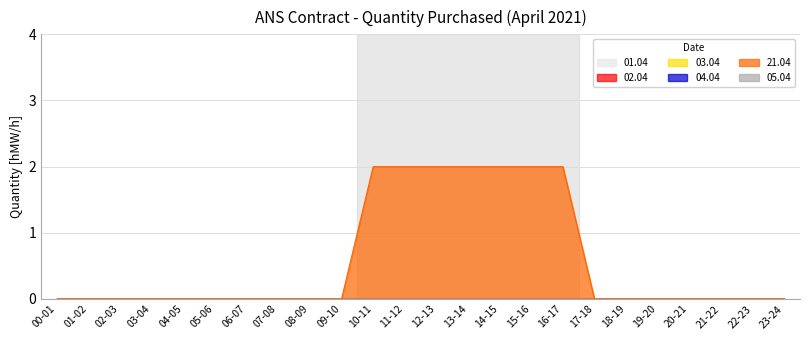

Reading right to left, list all the values displayed in this chart.

01.04: 0	0	0	0	0	0	0	0	0	0	0	0	0	0	0	0	0	0	0	0	0	0	0	0
02.04: 0	0	0	0	0	0	0	0	0	0	0	0	0	0	0	0	0	0	0	0	0	0	0	0
03.04: 0	0	0	0	0	0	0	0	0	0	0	0	0	0	0	0	0	0	0	0	0	0	0	0
04.04: 0	0	0	0	0	0	0	0	0	0	0	0	0	0	0	0	0	0	0	0	0	0	0	0
21.04: 0	0	0	0	0	0	0	2	2	2	2	2	2	2	0	0	0	0	0	0	0	0	0	0
05.04: 0	0	0	0	0	0	0	0	0	0	0	0	0	0	0	0	0	0	0	0	0	0	0	0